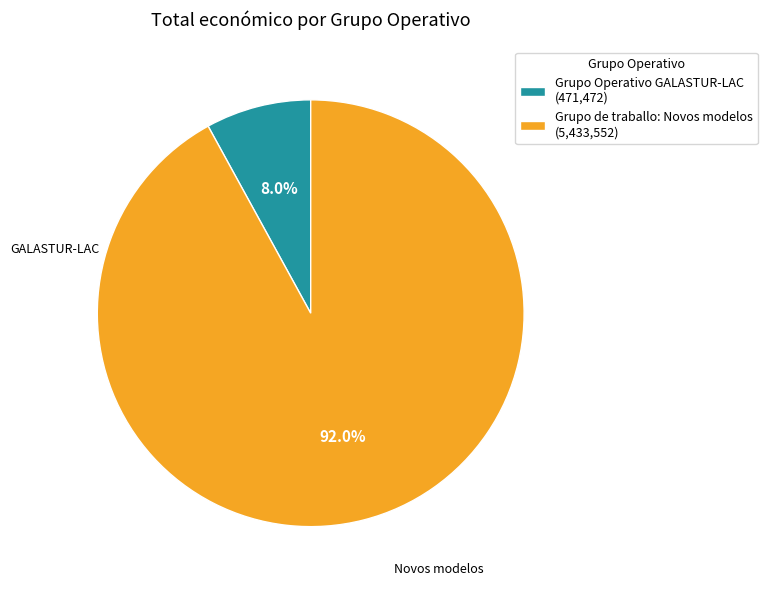

Does Grupo de traballo: Novos modelos account for over 50% of the chart?

Yes